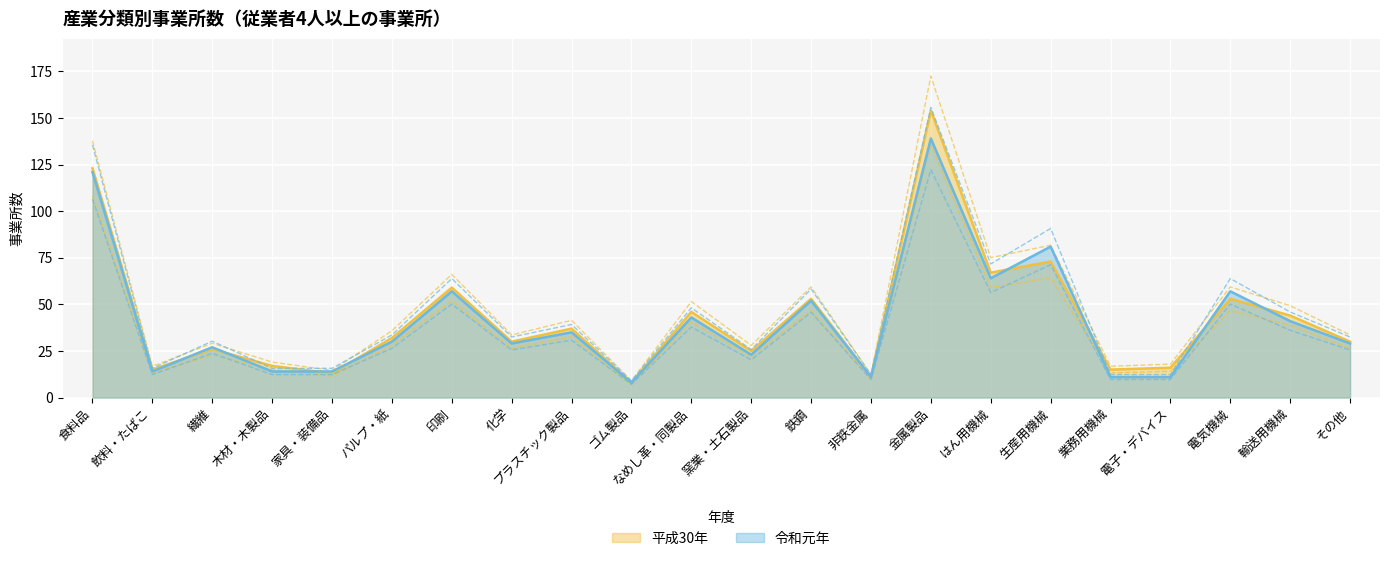

The value of 令和元年 at 輸送用機械 is 41. True or false?

True